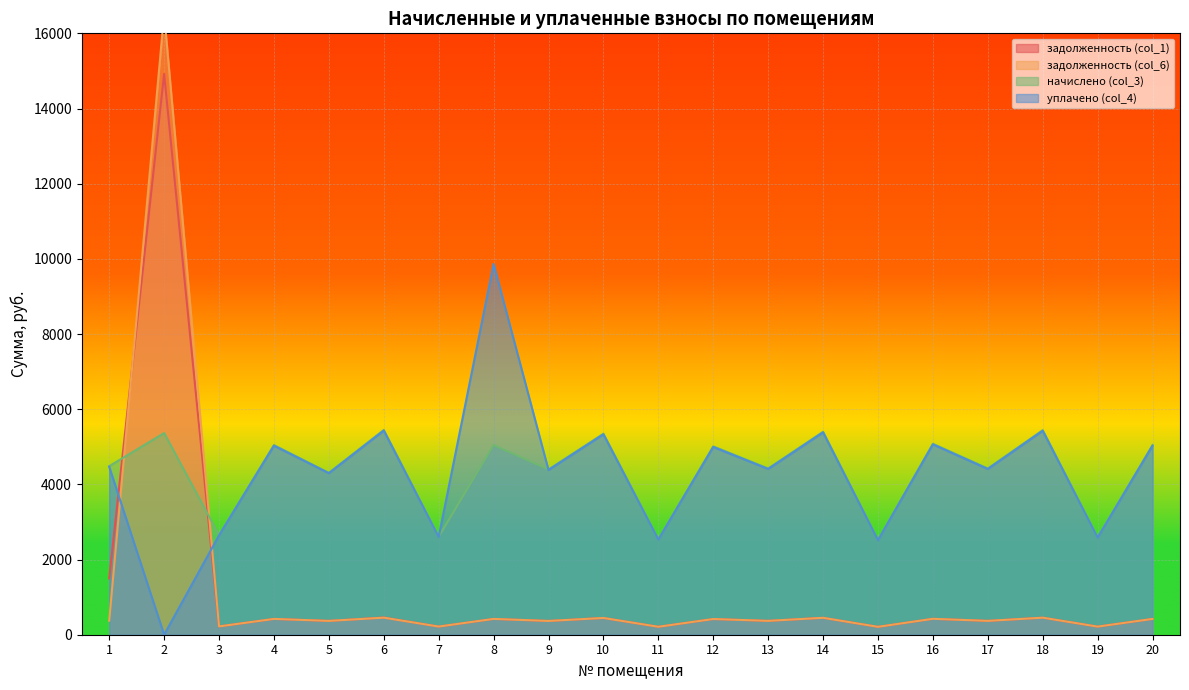

How many interior local peaks does the уплачено (col_4) series have?

8